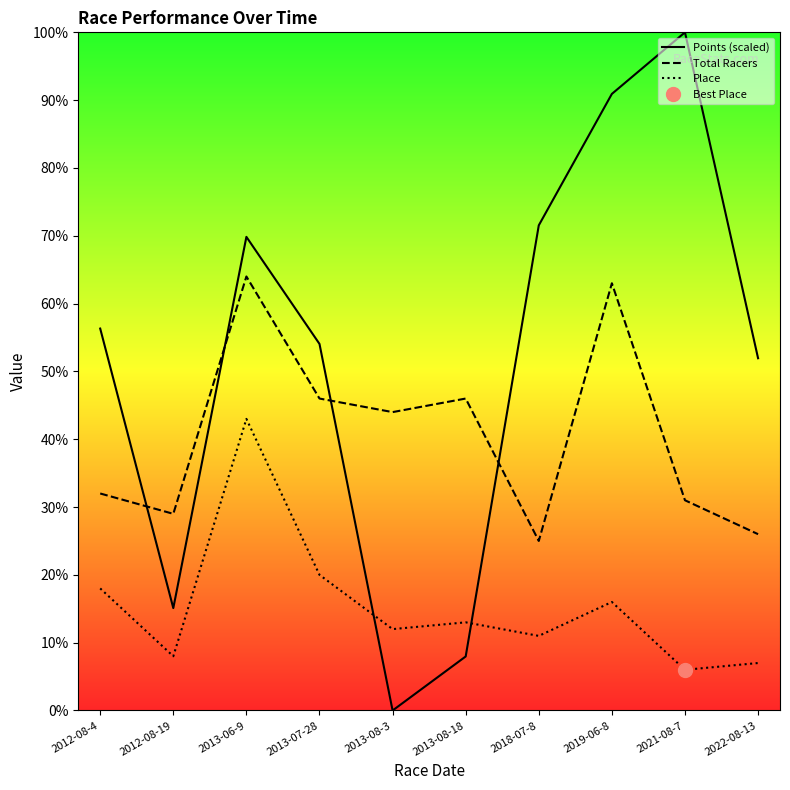

Rank the series by their maximum value, from lowest to highest.

Place, Total Racers, Points (scaled)